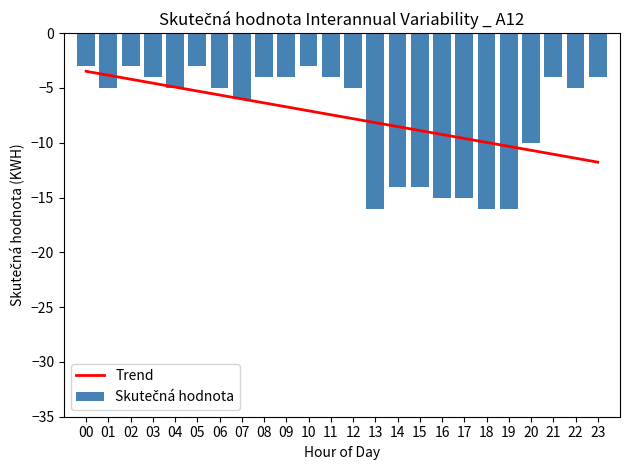

The value of Skutečná hodnota at 20 is -2.4. True or false?

False